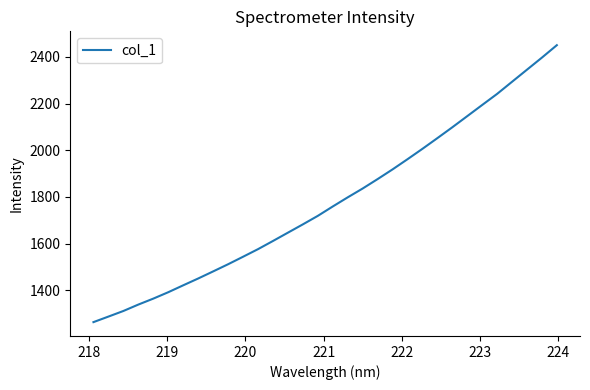

What is the difference between the maximum and minimum values?

1187.2